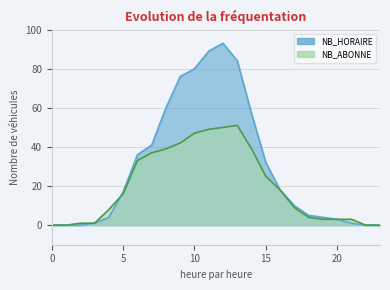

How many lines are shown in the chart?

2